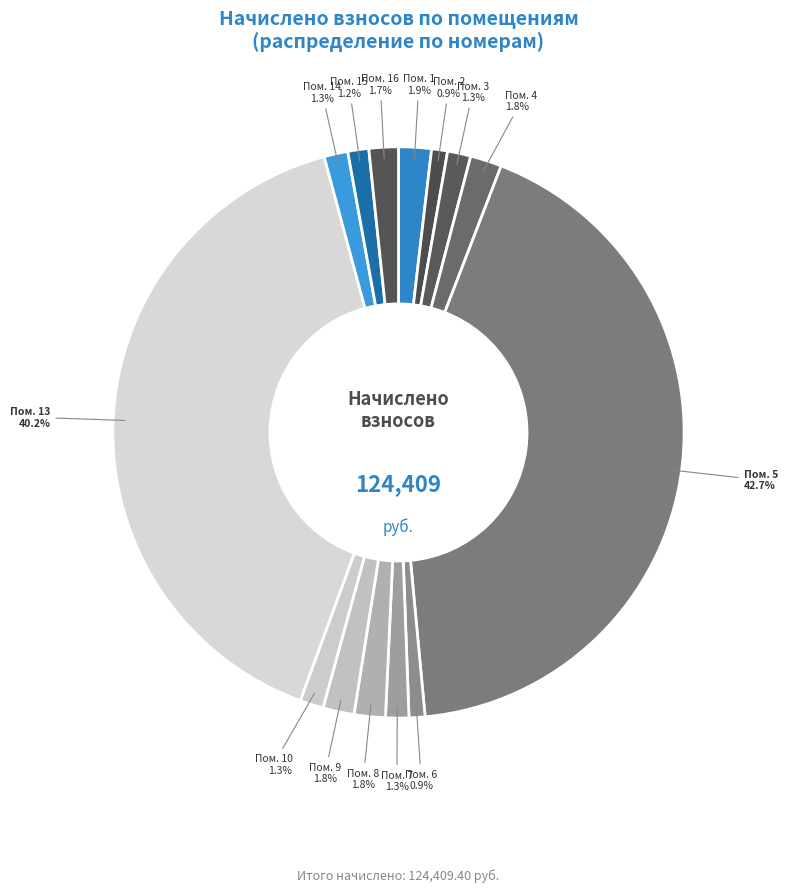

How many segments does this pie chart have?

14